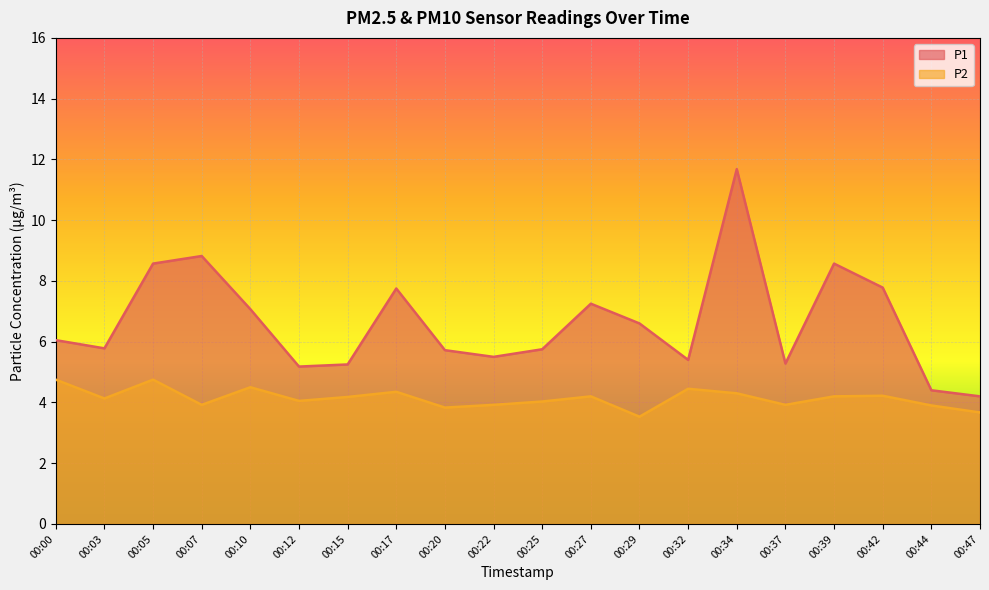

Reading right to left, transcribe all the data shown in this chart.

P1: 4.2	4.4	7.8	8.6	5.3	11.7	5.4	6.6	7.2	5.8	5.5	5.7	7.8	5.2	5.2	7.1	8.8	8.6	5.8	6.0
P2: 3.7	3.9	4.2	4.2	3.9	4.3	4.5	3.5	4.2	4.0	3.9	3.8	4.3	4.2	4.0	4.5	3.9	4.8	4.1	4.8